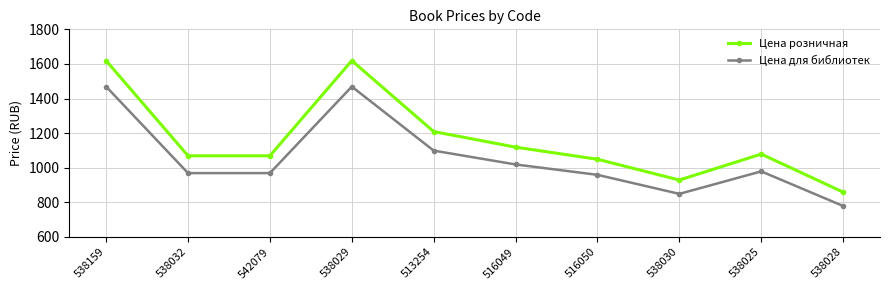

At which label does Цена для библиотек first exceed 979?

538159